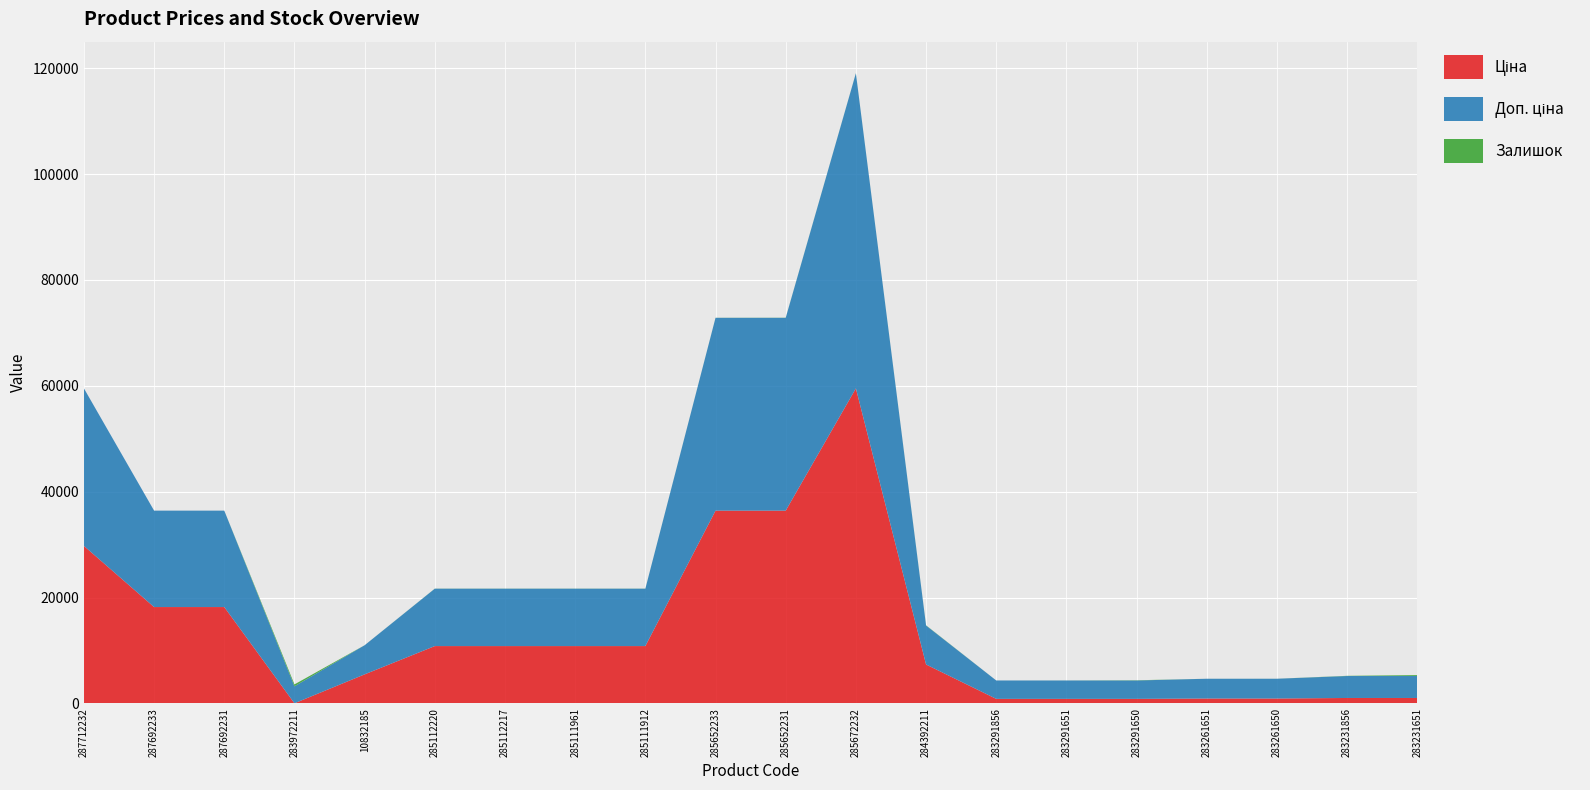

Reading left to right, extract all data points from this chart.

Ціна: 287712232=29761.5	287692233=18212.0	287692231=18212.0	283972211=32.0	10832185=5497.3	285112220=10840.1	285112217=10840.1	285111961=10840.1	285111912=10840.1	285652233=36424.0	285652231=36424.0	285672232=59523.0	284392211=7360.2	283291856=868.0	283291651=868.0	283291650=868.0	283261651=933.5	283261650=933.5	283231856=1036.5	283231651=1036.5
Доп. ціна: 287712232=29761.5	287692233=18212.0	287692231=18212.0	283972211=3205.0	10832185=5497.3	285112220=10840.1	285112217=10840.1	285111961=10840.1	285111912=10840.1	285652233=36424.0	285652231=36424.0	285672232=59523.0	284392211=7360.2	283291856=3472.1	283291651=3472.1	283291650=3472.1	283261651=3734.2	283261650=3734.2	283231856=4145.9	283231651=4145.9
Залишок: 287712232=0.0	287692233=1.0	287692231=0.0	283972211=360.0	10832185=6.0	285112220=17.0	285112217=17.0	285111961=17.0	285111912=15.0	285652233=15.0	285652231=24.0	285672232=17.0	284392211=45.0	283291856=1.0	283291651=7.0	283291650=43.0	283261651=1.0	283261650=6.0	283231856=38.0	283231651=172.0